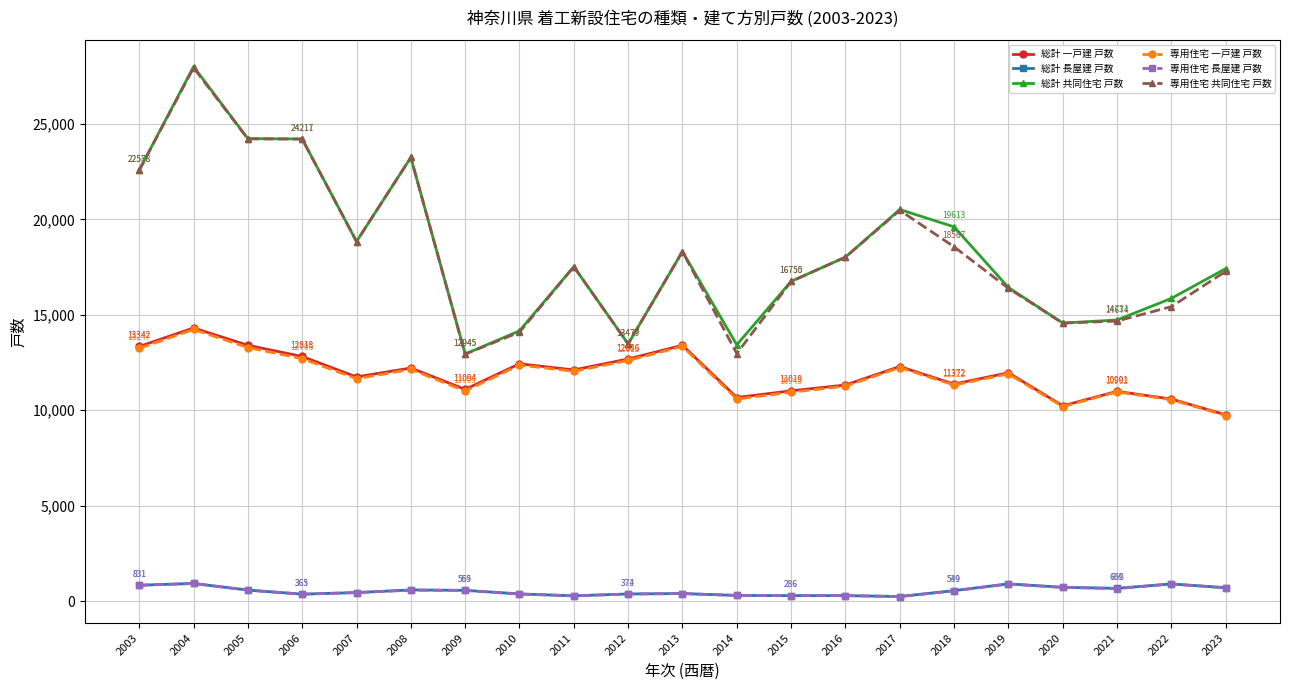

What is the spread (max minus min) of values at 2019?

15538